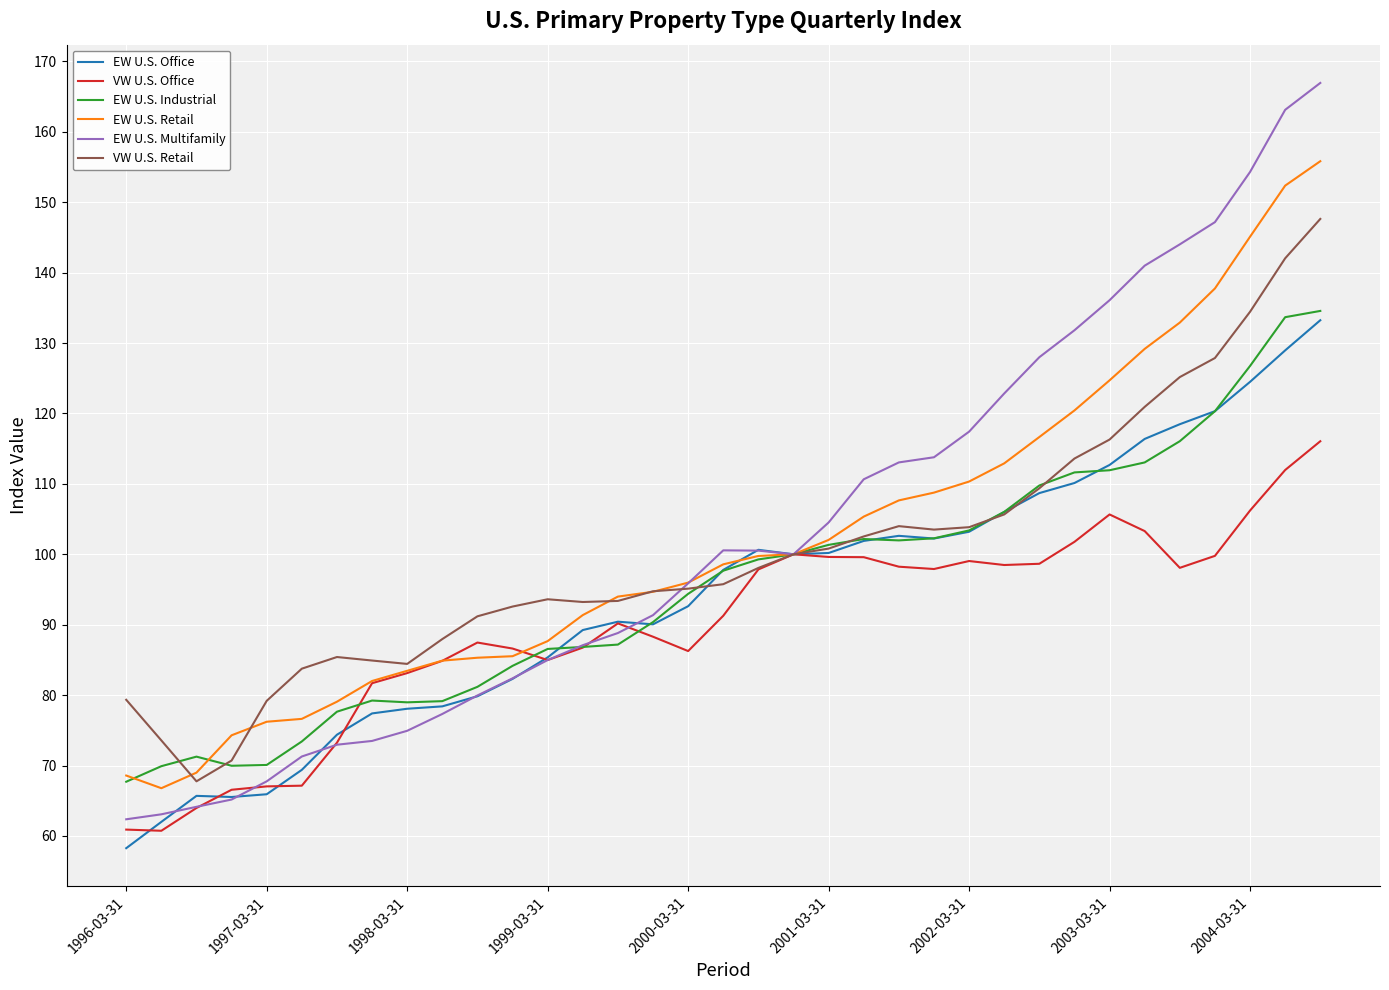

Which series has the widest spread of values?

EW U.S. Multifamily